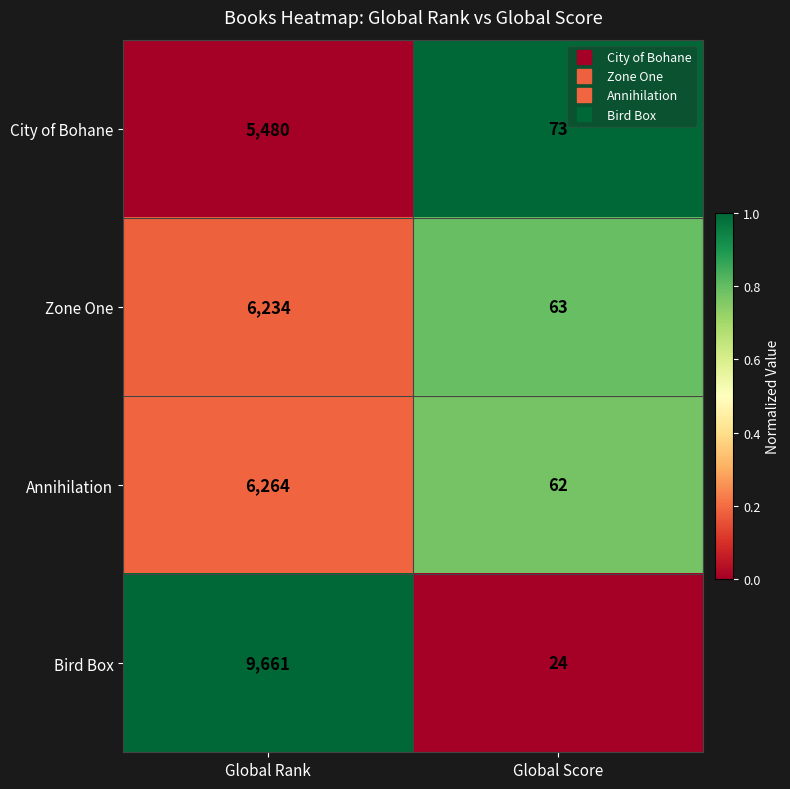

What is the difference between the highest and lowest values at Global Score?

49